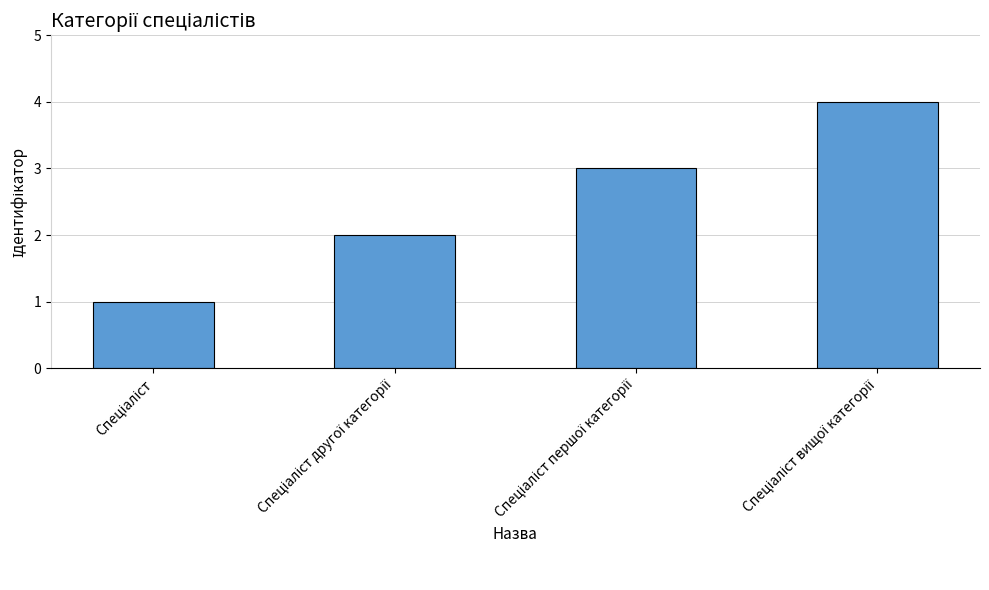

What is the difference between the maximum and minimum values?

3